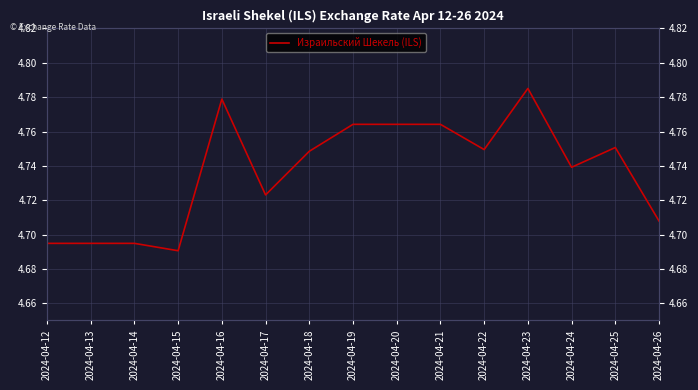

Which category has the highest value across all series?

2024-04-23